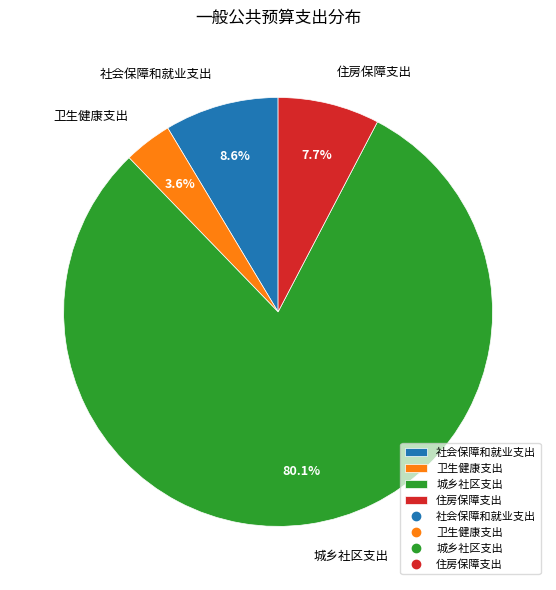

Is the sum of 城乡社区支出 and 卫生健康支出 greater than half?

Yes